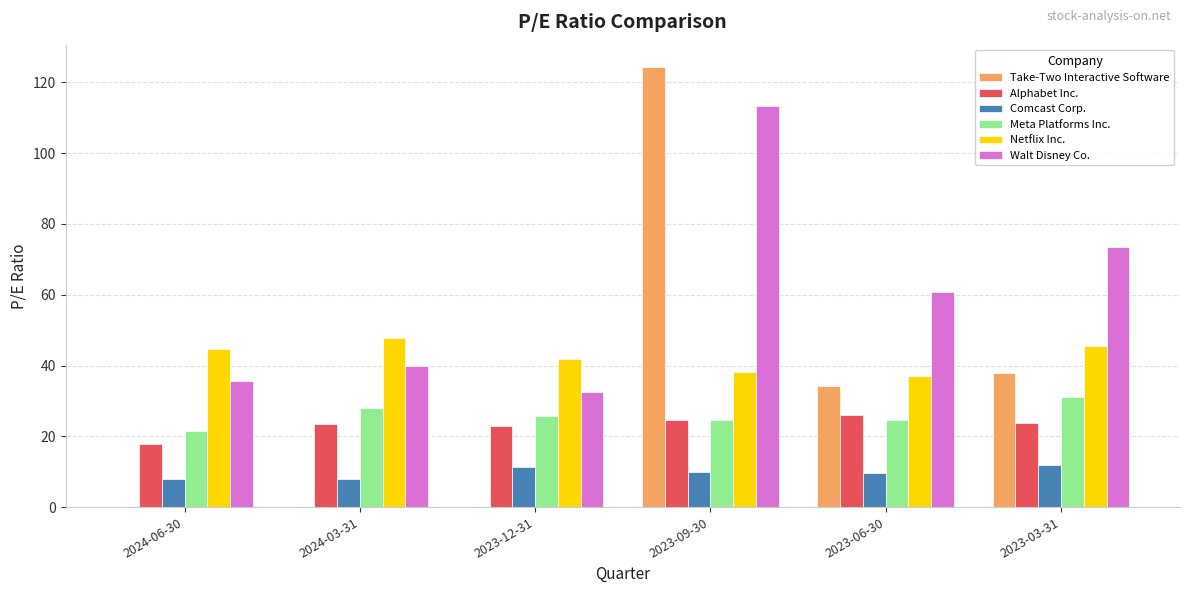

Which series changed the most between 2023-09-30 and 2023-06-30?

Take-Two Interactive Software